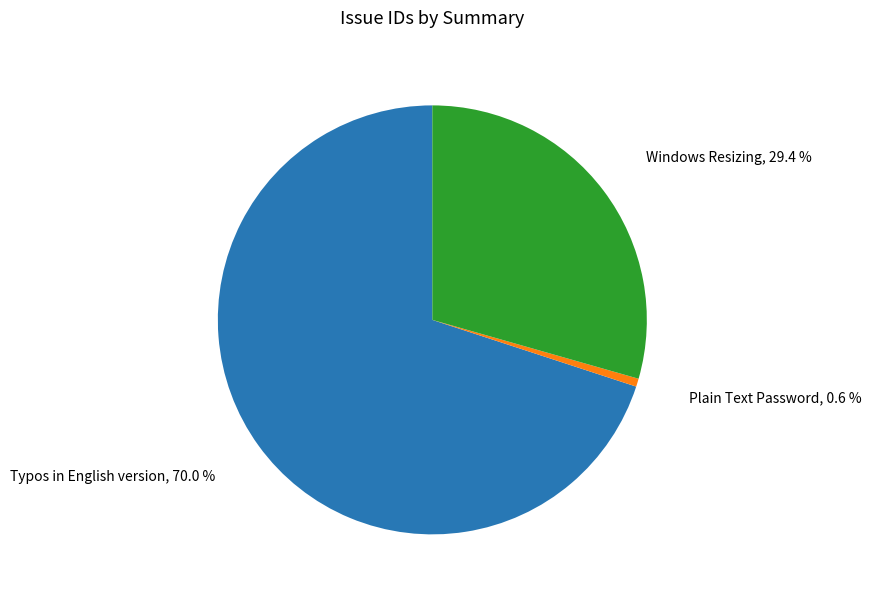

Does any single category account for the majority?

Yes